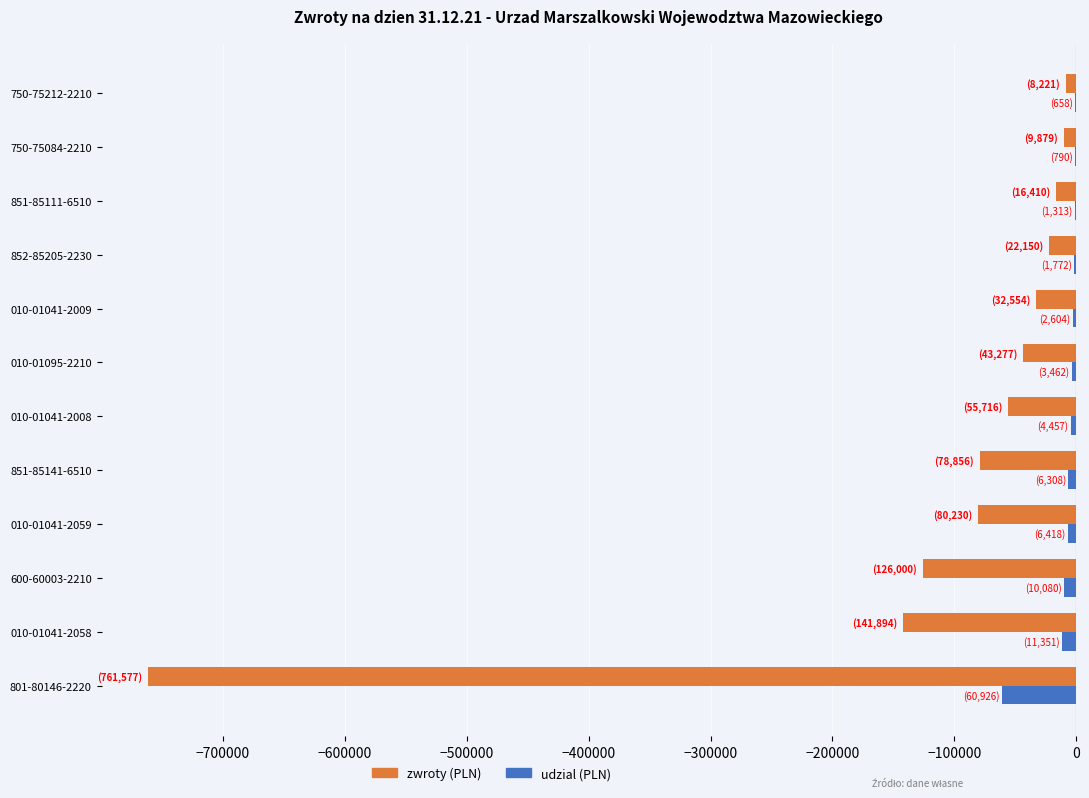

Which series has the largest total across all categories?

udzial (PLN)